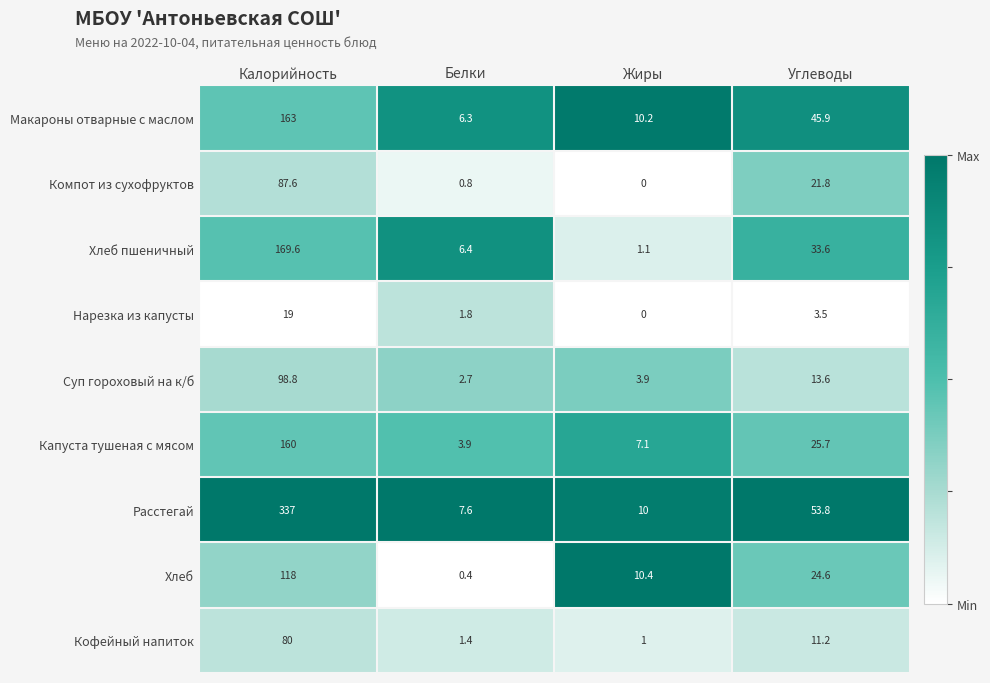

At which label is Компот из сухофруктов closest to 43?

Углеводы